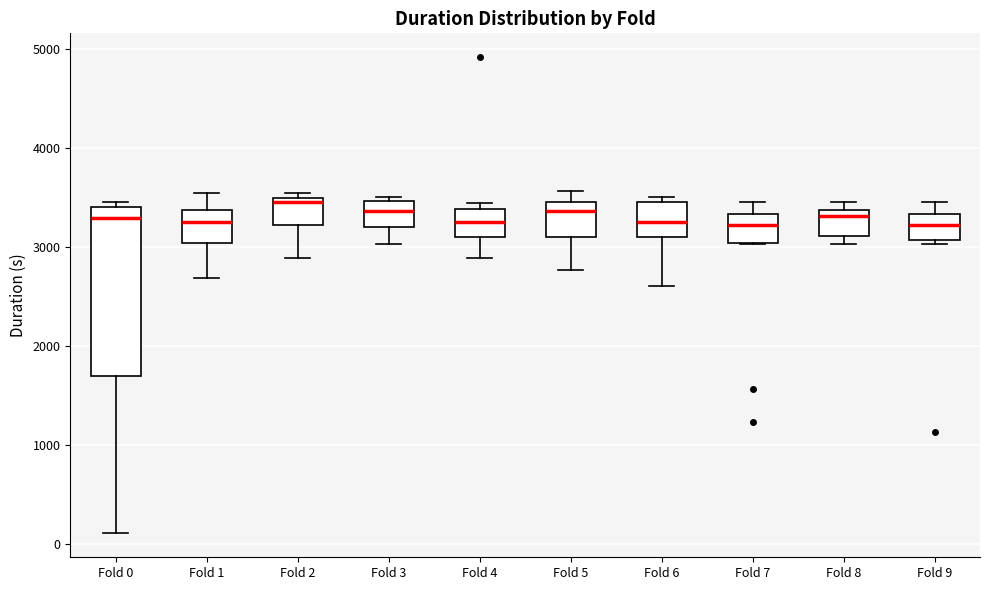

Where does the lower whisker of the box for Fold 6 end on the y-axis? The values are not printed on the chart, so give them approximately, as read against the axis.

2600